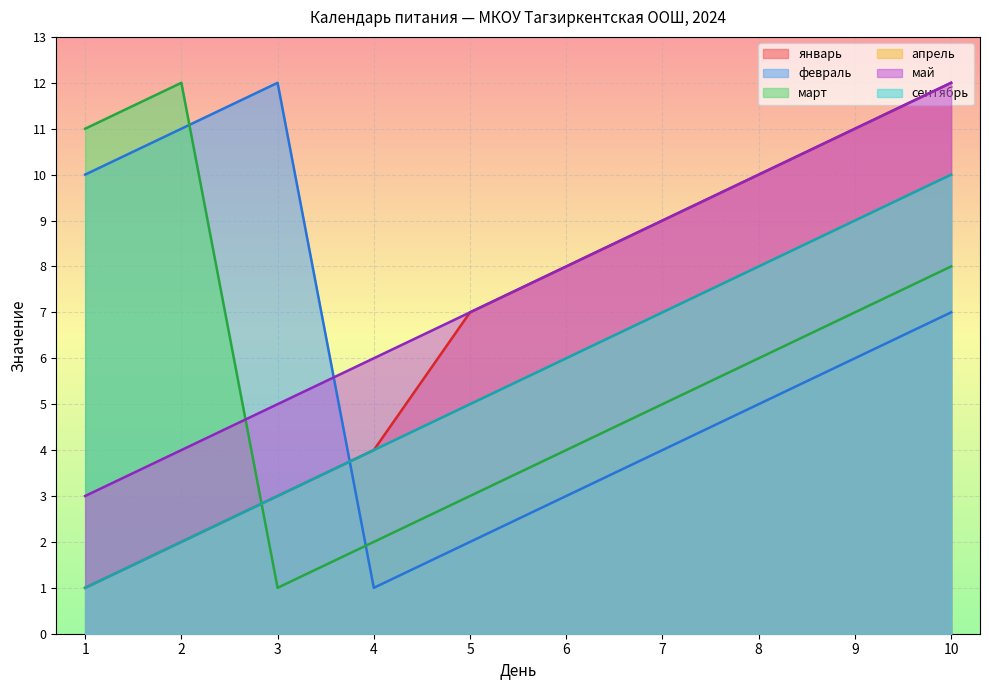

Which series has the largest total across all categories?

май